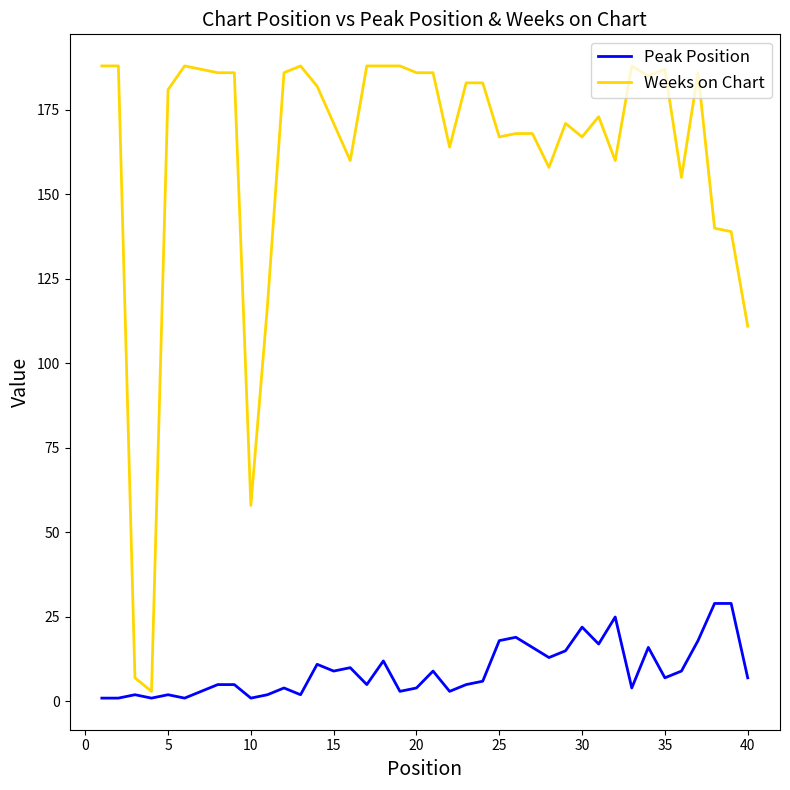

Rank the series by their average value, from lowest to highest.

Peak Position, Weeks on Chart